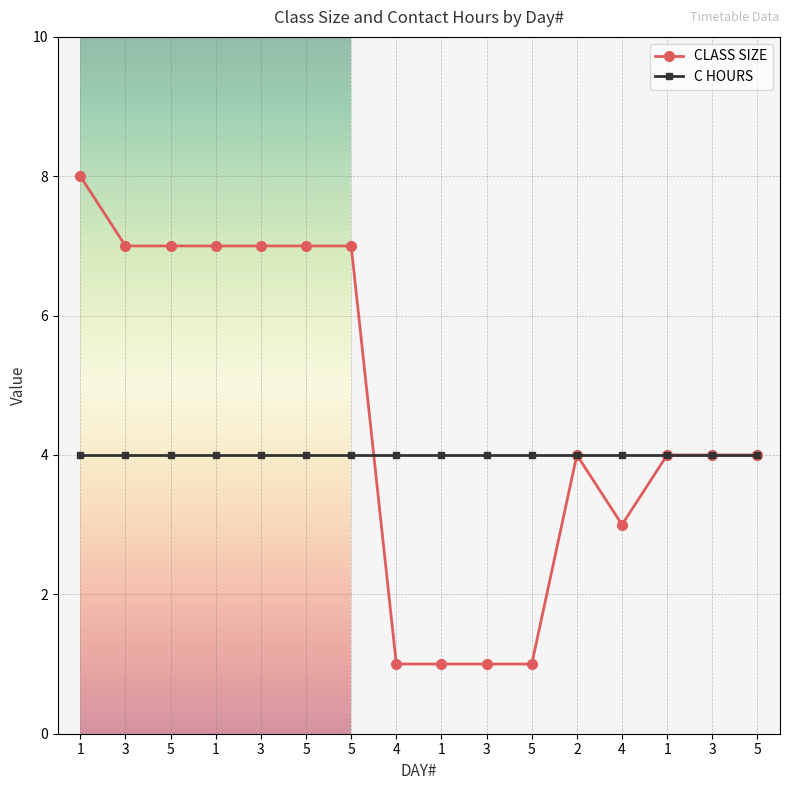

What is the greatest value displayed?

8